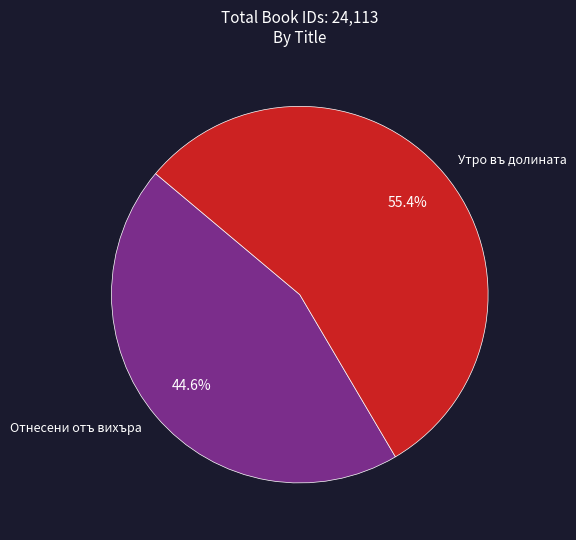

The Отнесени отъ вихъра slice represents 45% of the pie. True or false?

True